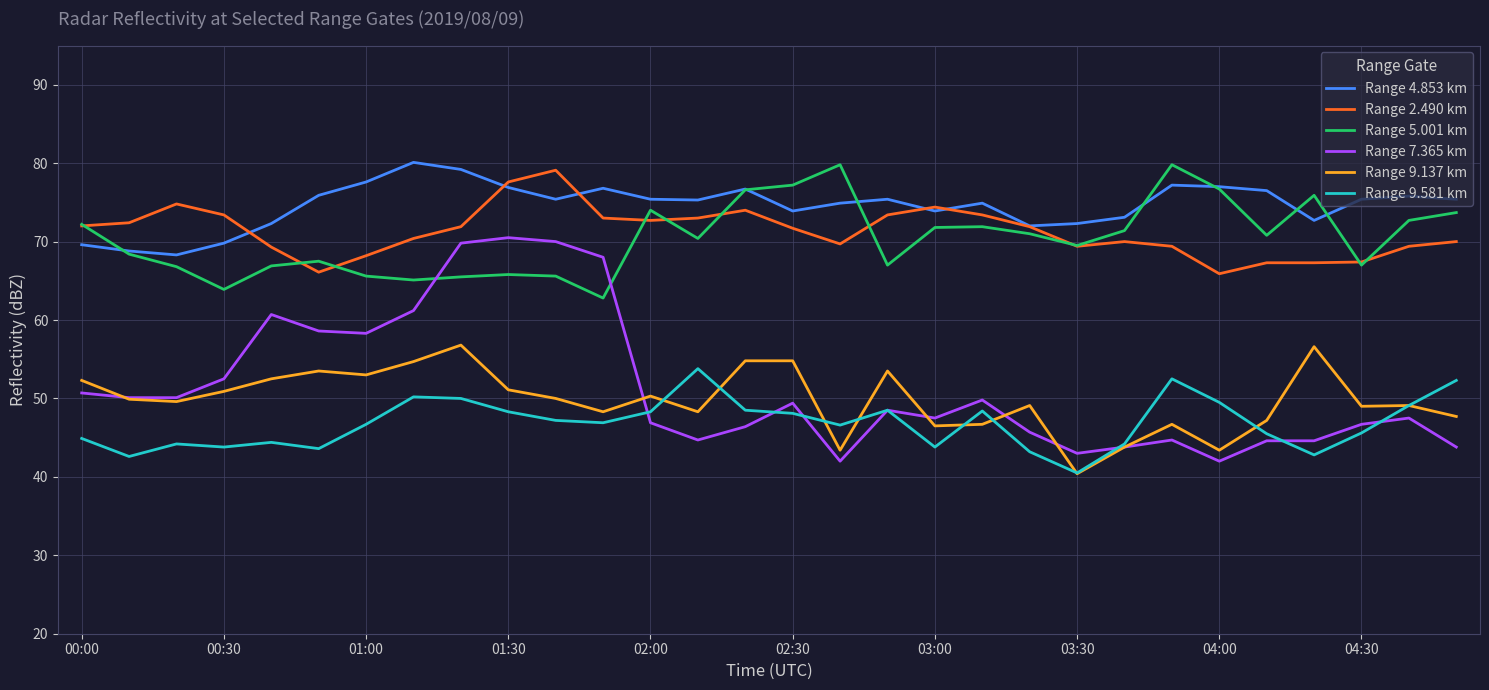

Which series has the largest range (max minus min)?

Range 7.365 km